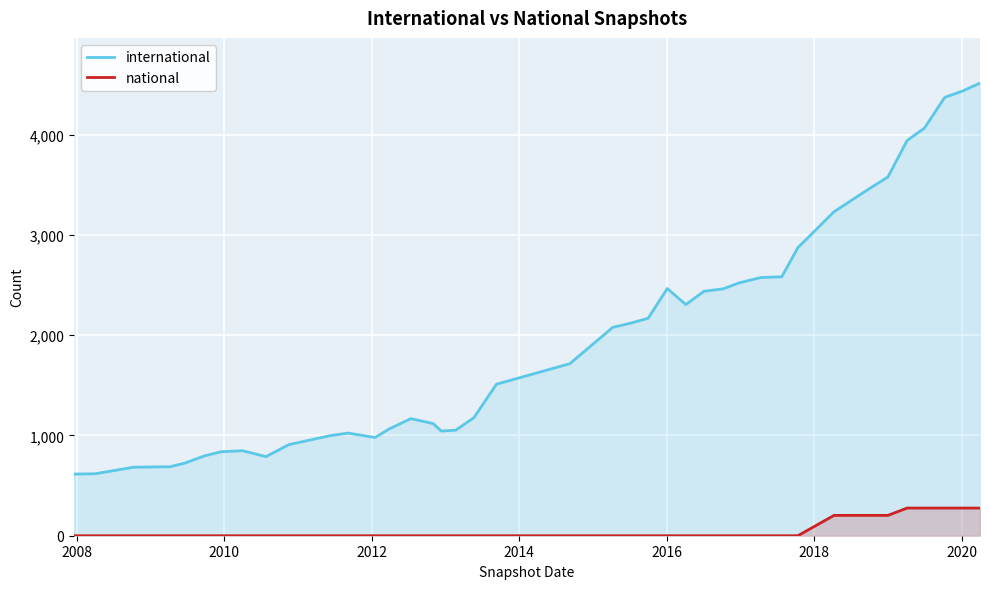

What is the sum of all international values?

78565